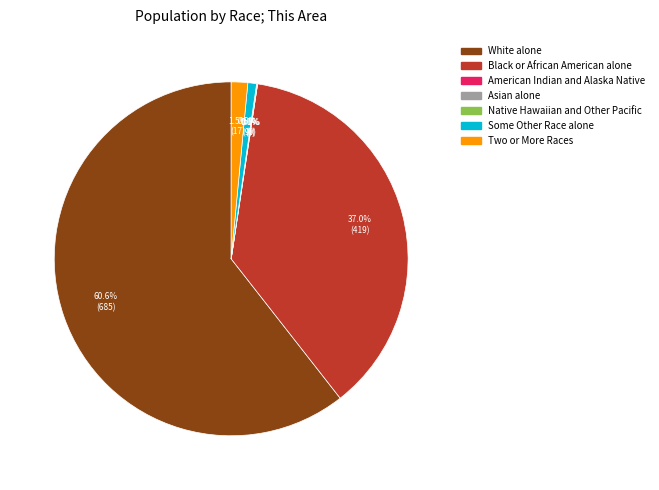

How much of the chart is everything except Black or African American alone?

63.0%